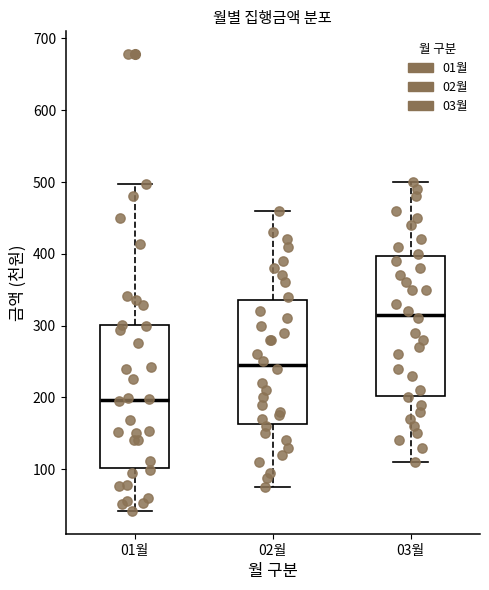

Which box has the highest median line?

03월